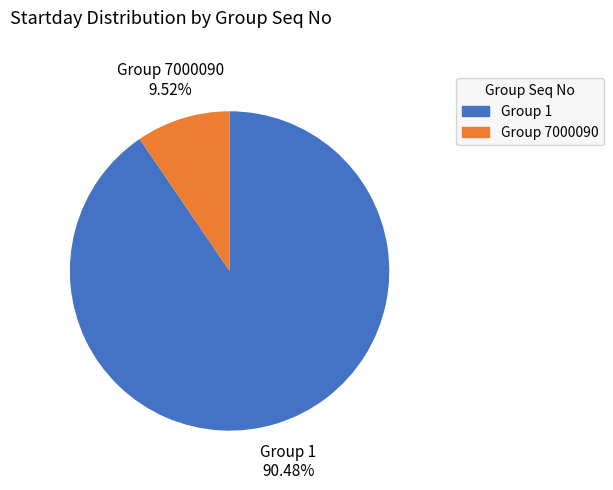

Which category has the biggest portion of the pie?

Group 1